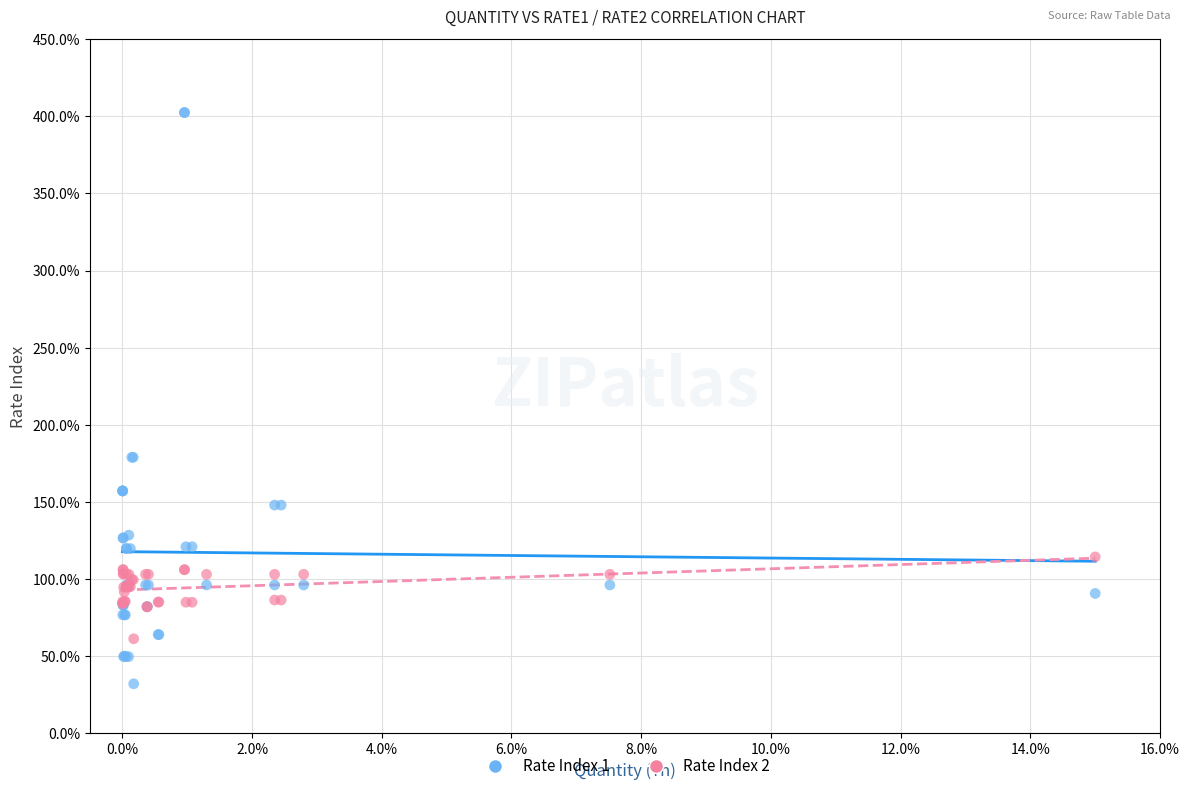

Which series reaches the minimum Y coordinate?

Rate Index 1